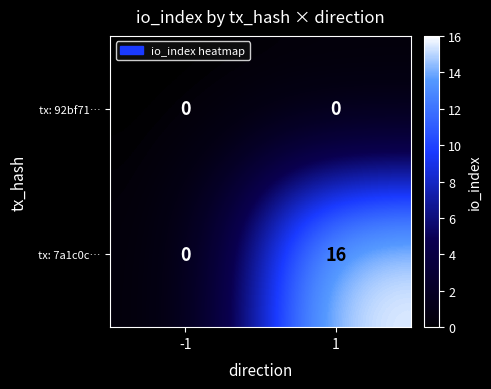

At how many categories does at least one series exceed 3?

1